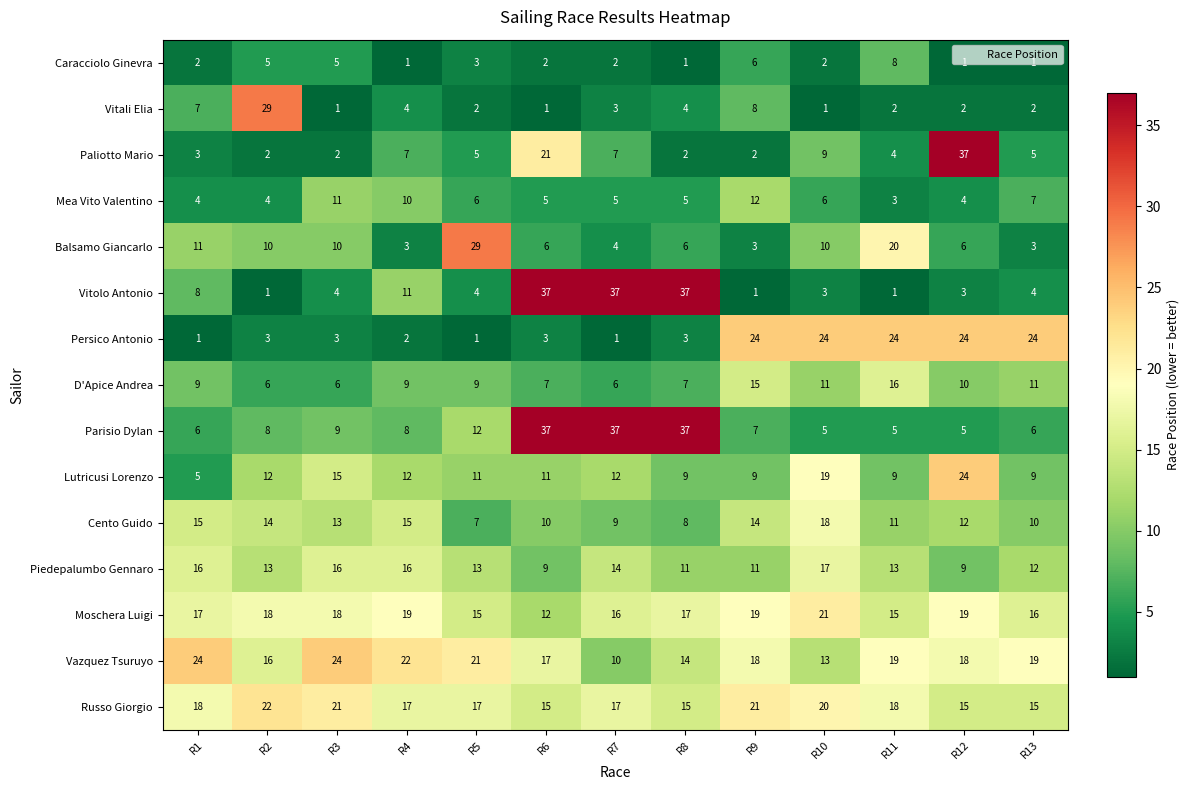

Is it true that Russo Giorgio equals 33 at R3?

False